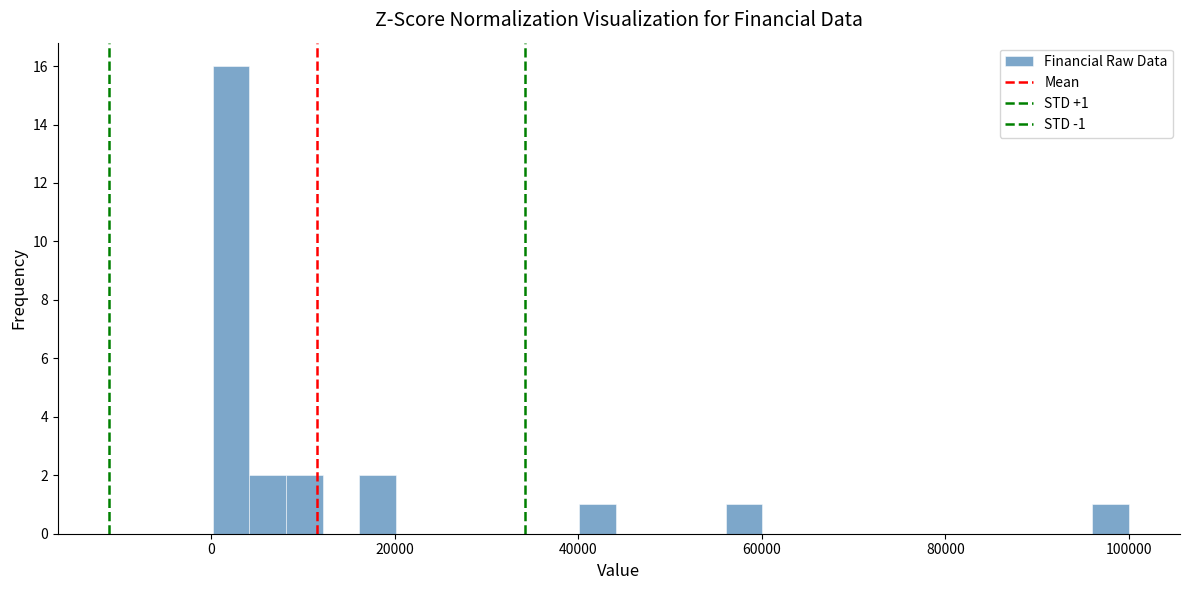

Around what value on the x-axis is the tallest bar? Give the approximate position of its centre, as read against the axis.

2000